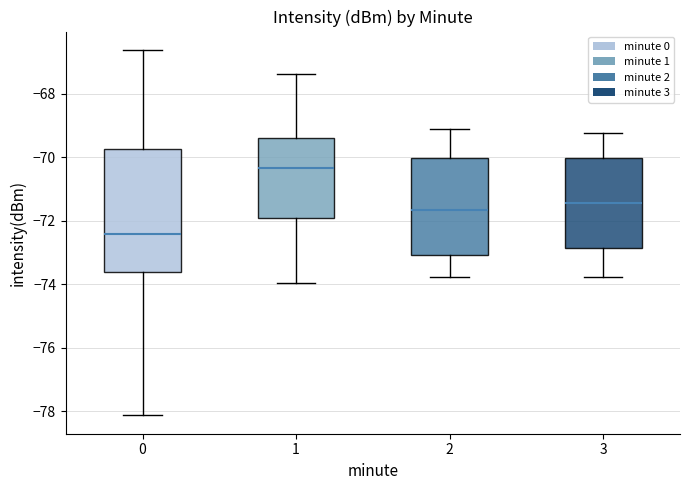

Which box has the lowest median line?

0